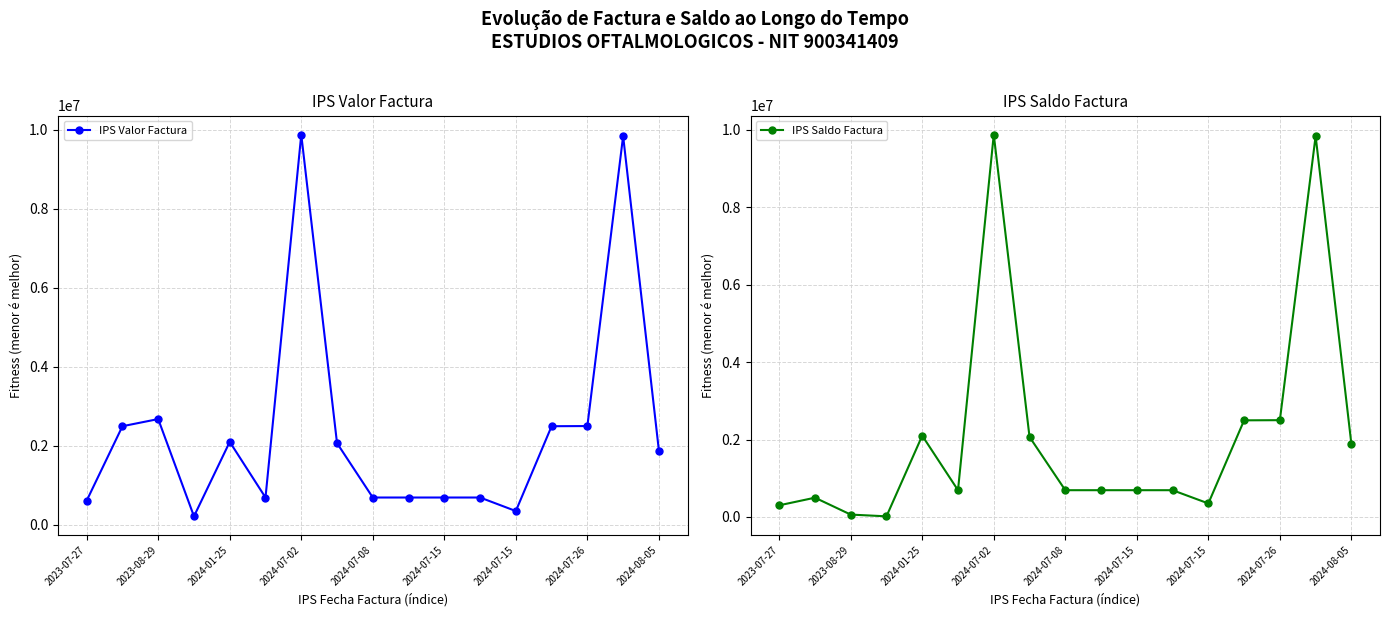

The value of IPS Valor Factura at 11 is 692000. True or false?

True